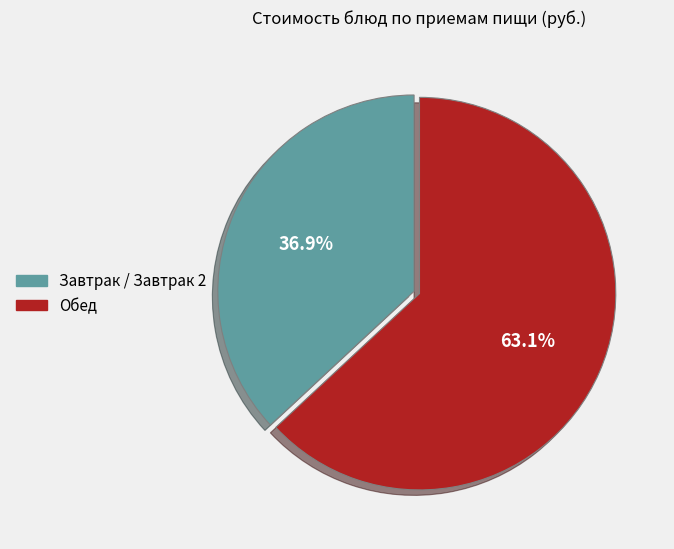

Is there any slice that represents more than half of the pie?

Yes